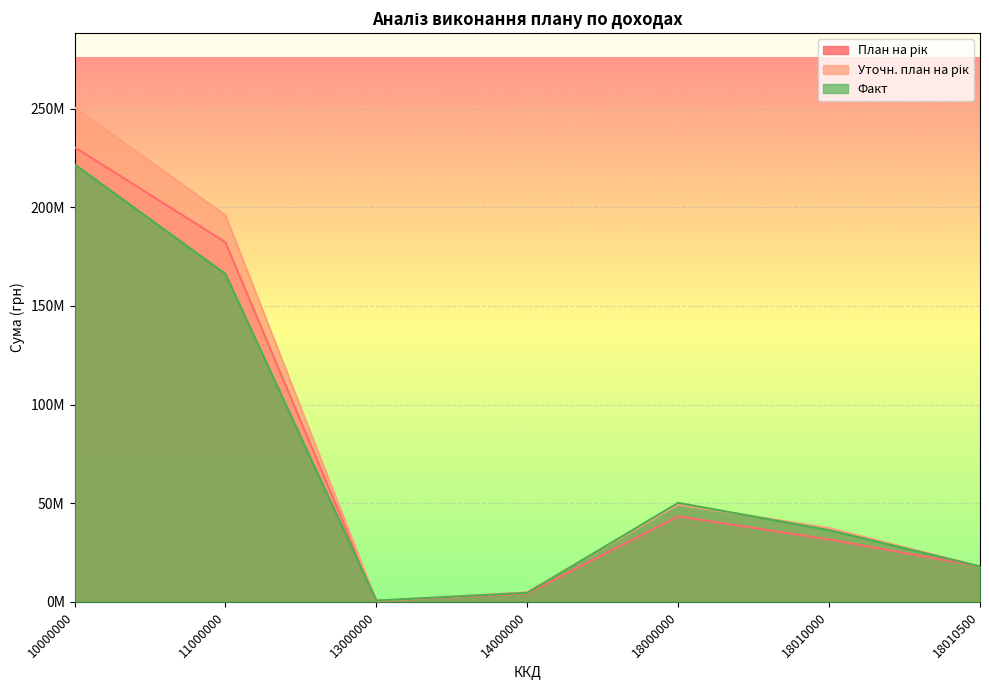

Where is Уточн. план на рік nearest to the value 125567807?

11000000